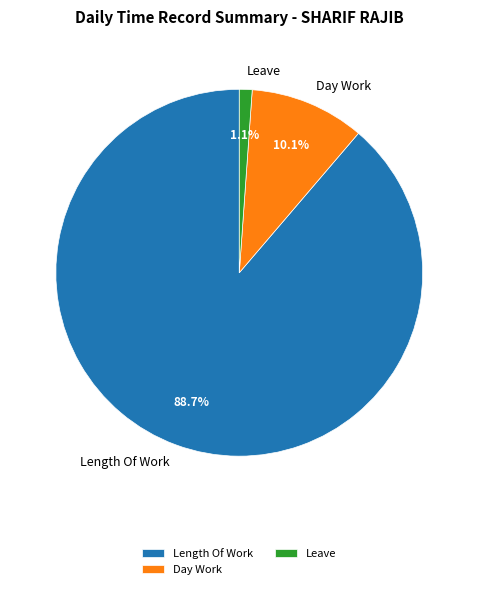

True or false: Length Of Work accounts for 89% of the total.

True